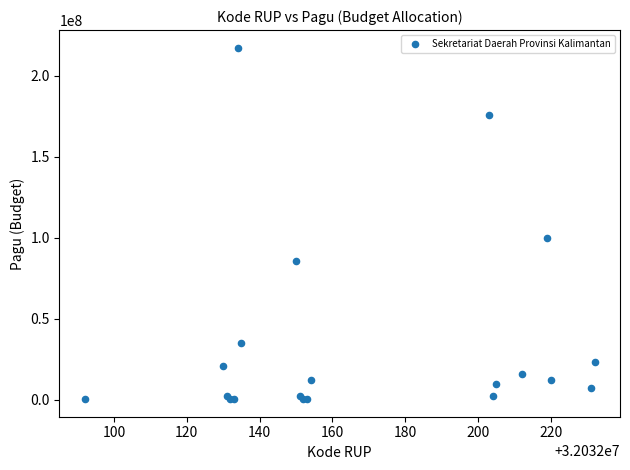

What Y value in the scatter plot is closest to 108800000?

99958000